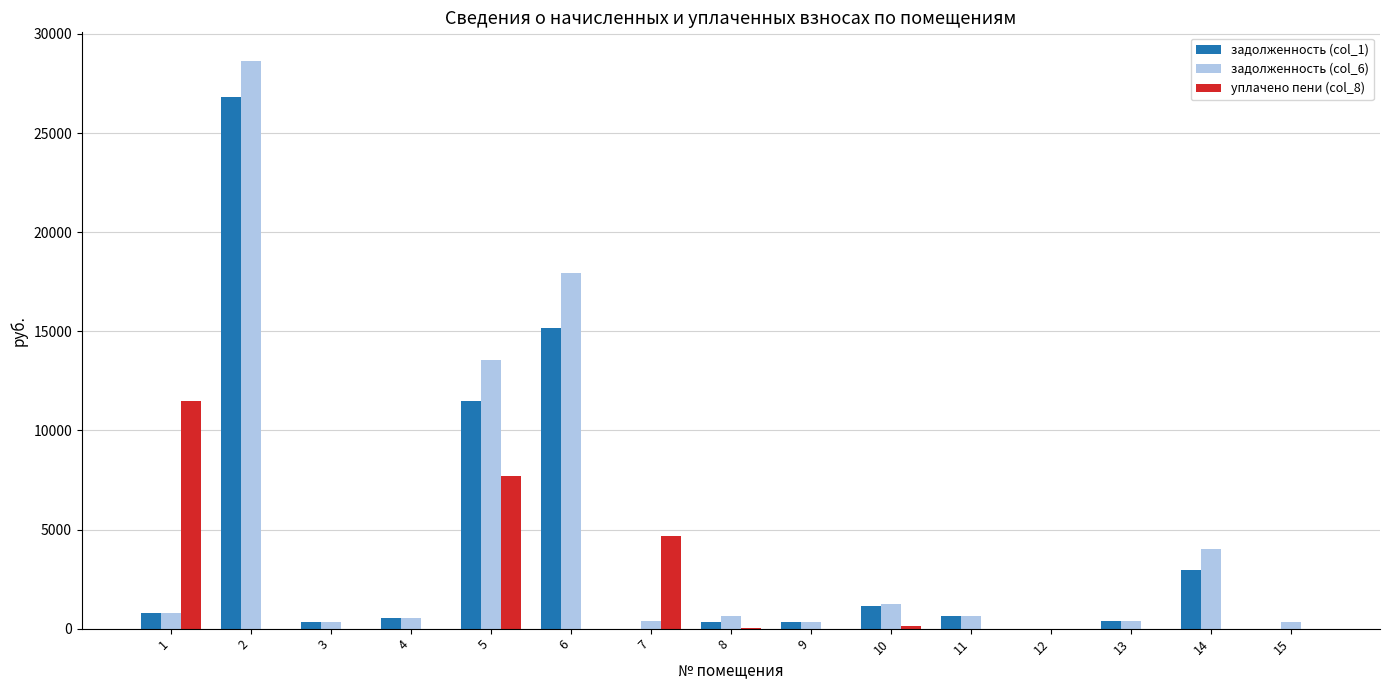

At which label is задолженность (col_6) closest to 14322?

5